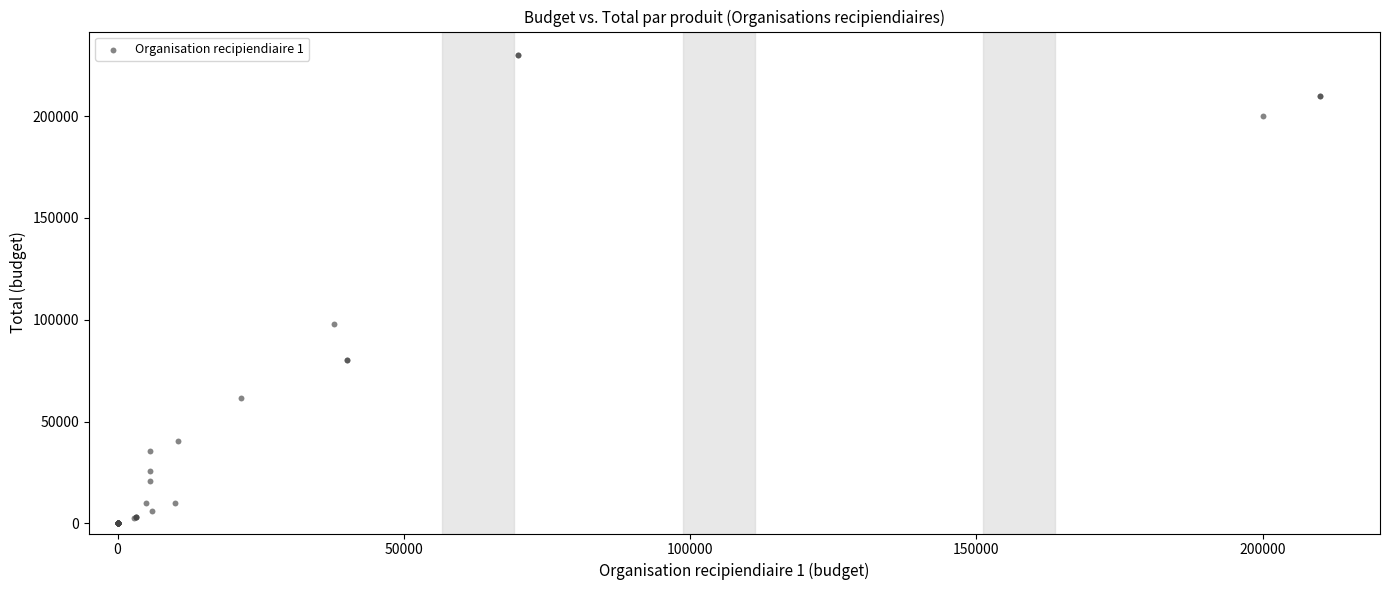

What Y value in the scatter plot is closest to 115000?

97800